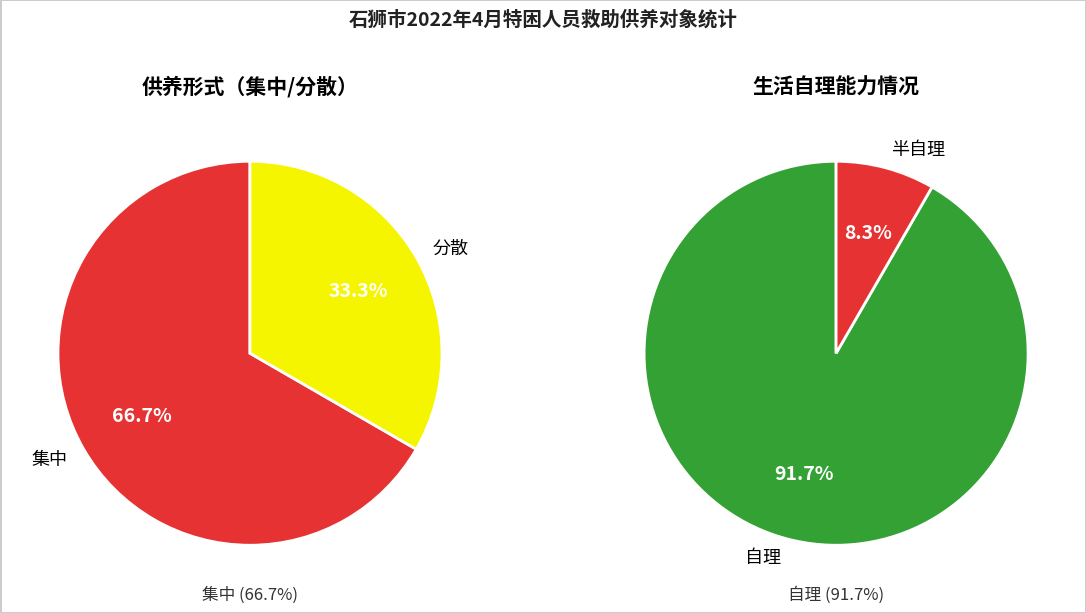

Is there a majority slice in this chart?

Yes